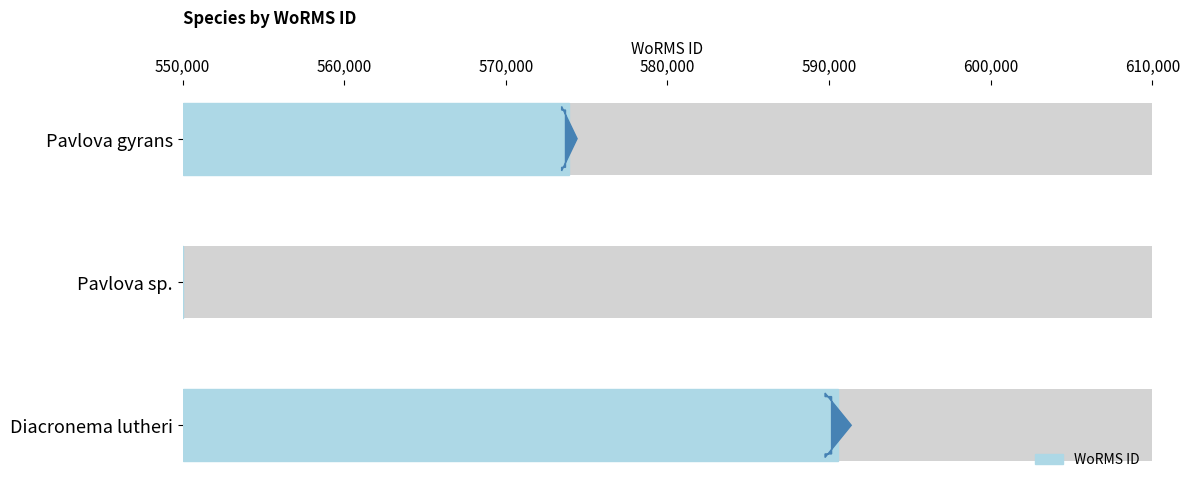

What is the value of the 1st bar from the left?

573929